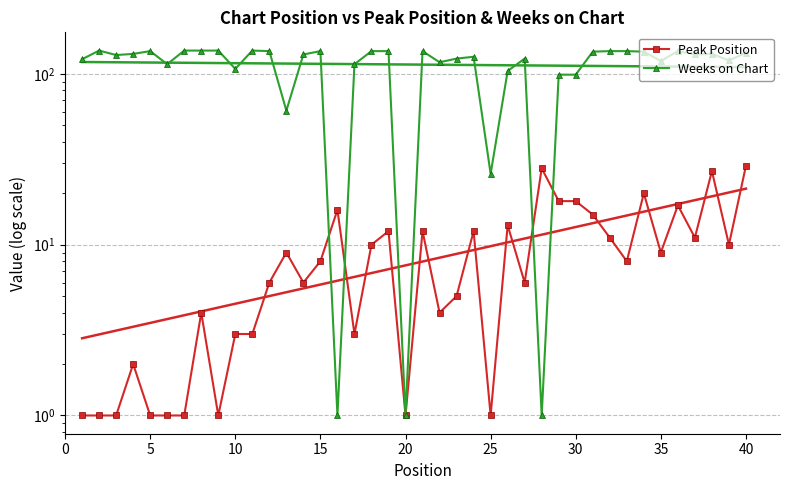

How many values in the Weeks on Chart series exceed 130?

19